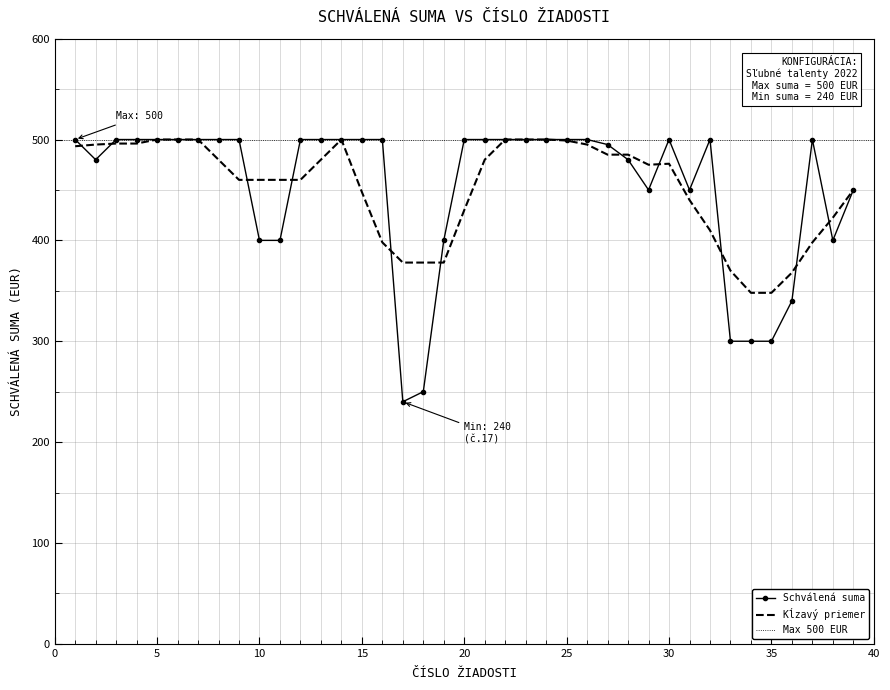

How many data points are less than 500?

16